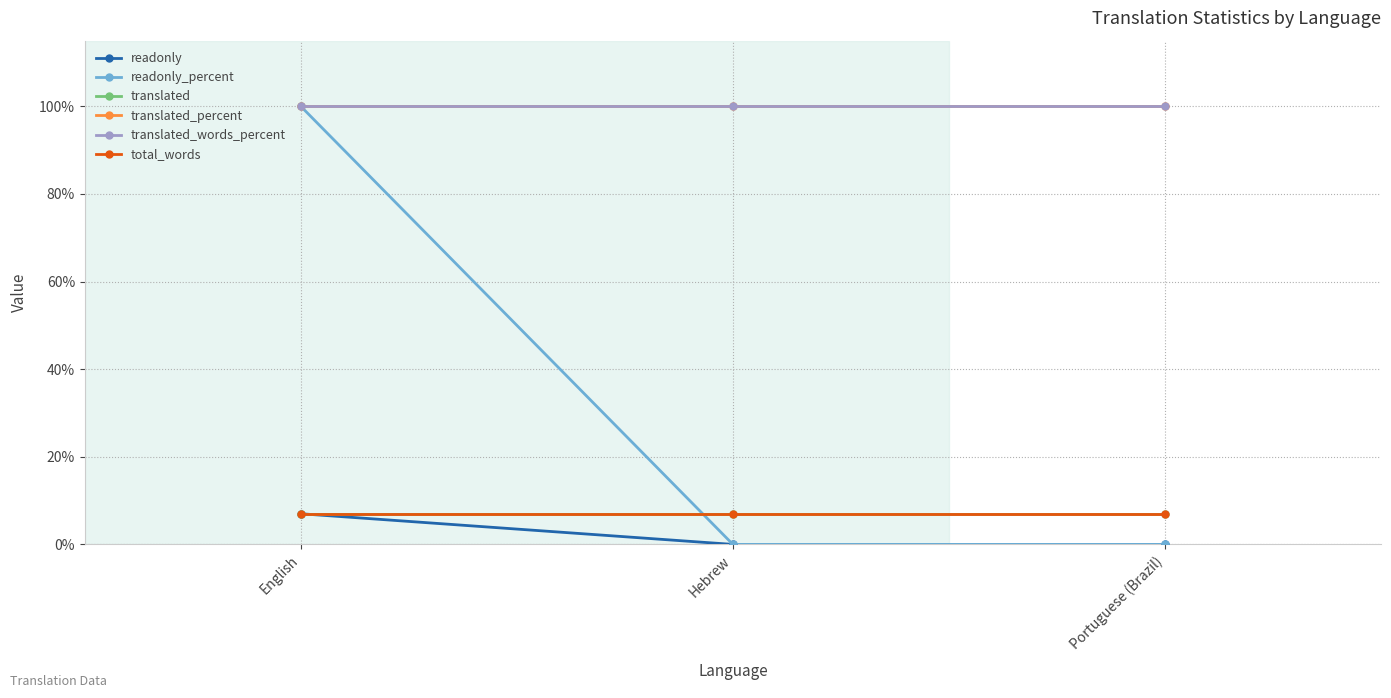

What is the sum of all readonly_percent values?

100